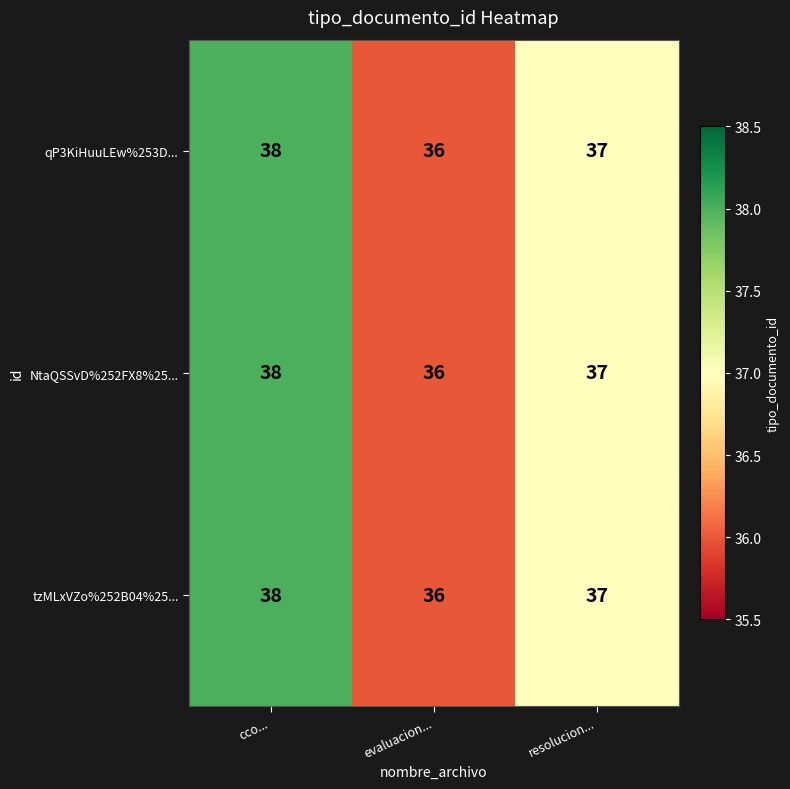

True or false: NtaQSSvD%252FX8%25... has a value of 38 at cco....

True